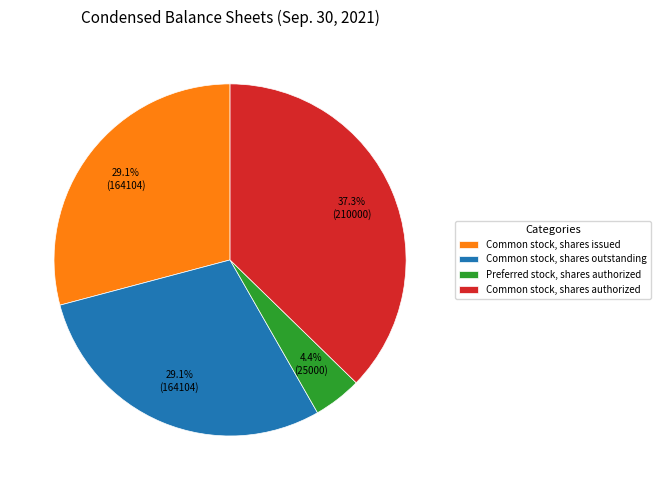

Is the sum of Common stock, shares outstanding and Common stock, shares authorized greater than half?

Yes